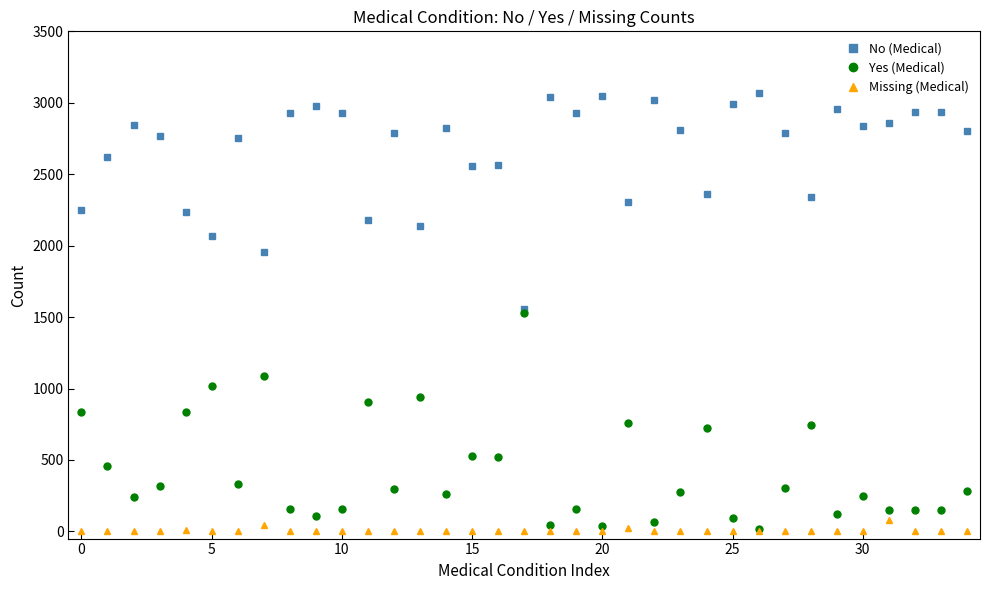

True or false: No (Medical) and Missing (Medical) intersect in this chart.

False